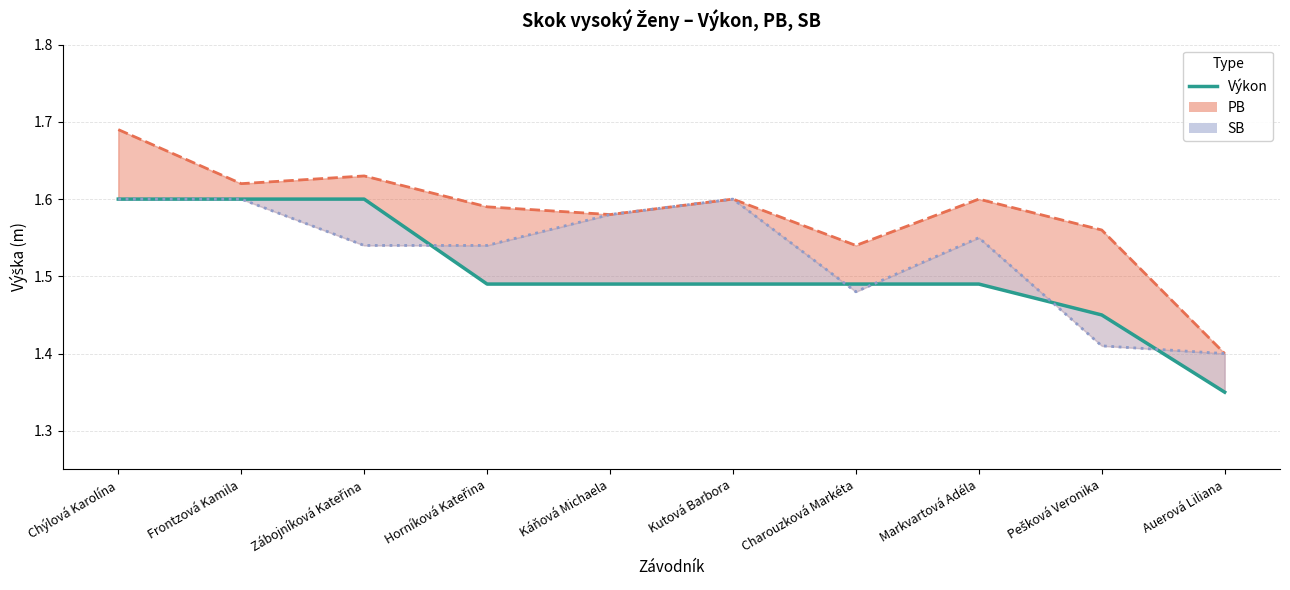

At which label is PB closest to 1?

Auerová Liliana